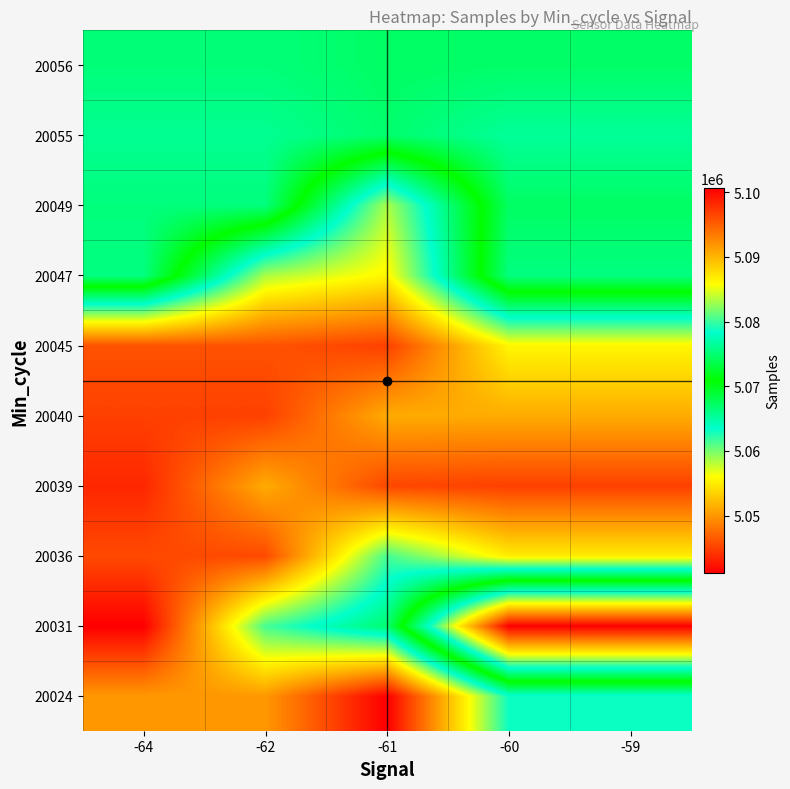

Reading right to left, list all the values displayed in this chart.

20024: -59=5078547	-60=5078547	-61=5100611	-62=5091704	-64=5091704
20031: -59=5041153	-60=5041153	-61=5074919	-62=5080301	-64=5100611
20036: -59=5086776	-60=5086776	-61=5080301	-62=5096242	-64=5096242
20039: -59=5096791	-60=5096791	-61=5096416	-62=5090538	-64=5098244
20040: -59=5090538	-60=5090538	-61=5090538	-62=5096805	-64=5096805
20045: -59=5086180	-60=5086180	-61=5096805	-62=5095733	-64=5095733
20047: -59=5066222	-60=5066222	-61=5086180	-62=5083272	-64=5066222
20049: -59=5067276	-60=5067276	-61=5083272	-62=5066387	-64=5066387
20055: -59=5065336	-60=5065336	-61=5066930	-62=5065578	-64=5065578
20056: -59=5067084	-60=5067084	-61=5067253	-62=5066486	-64=5066486